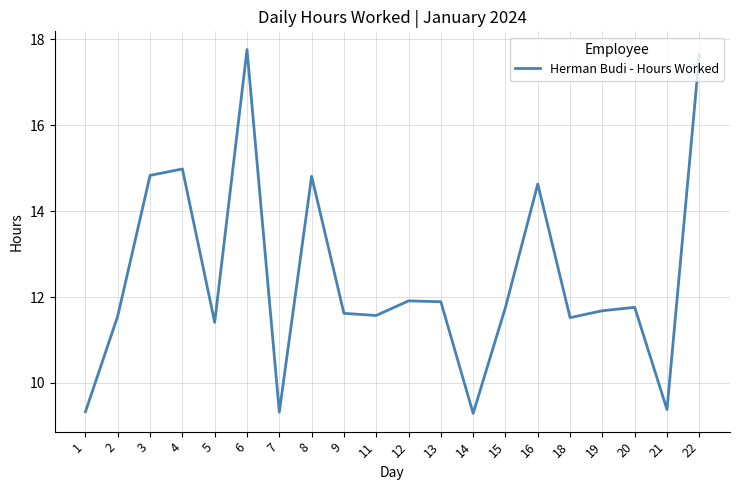

How many lines are shown in the chart?

1